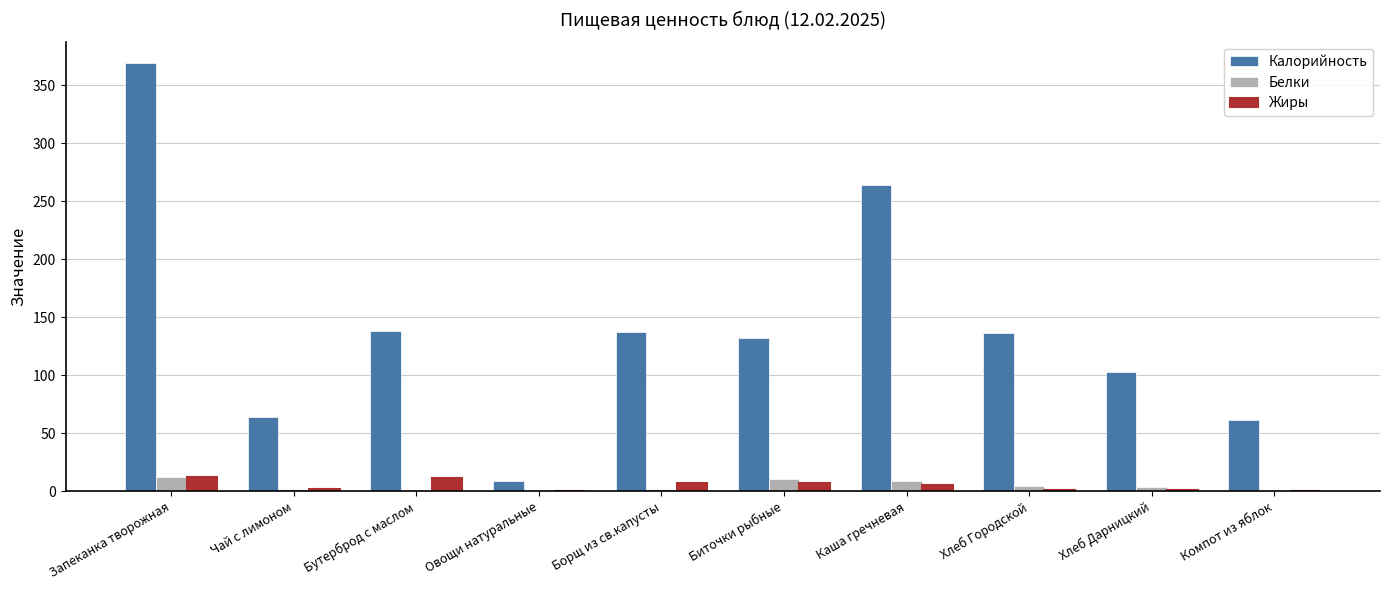

The Калорийность series shows 102.7 at Чай с лимоном. True or false?

False